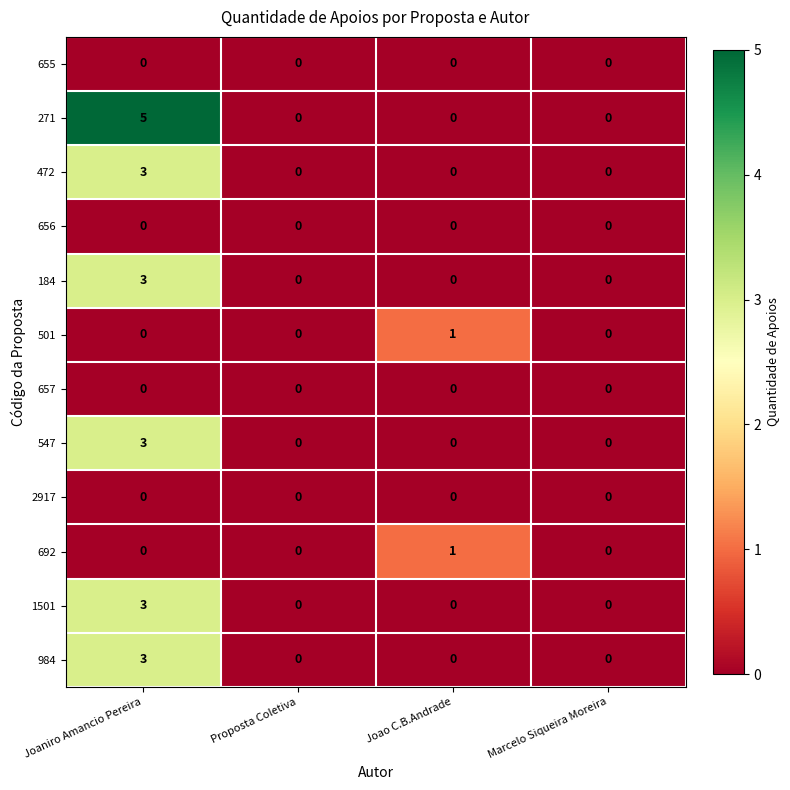

What is the maximum value for 547?

3